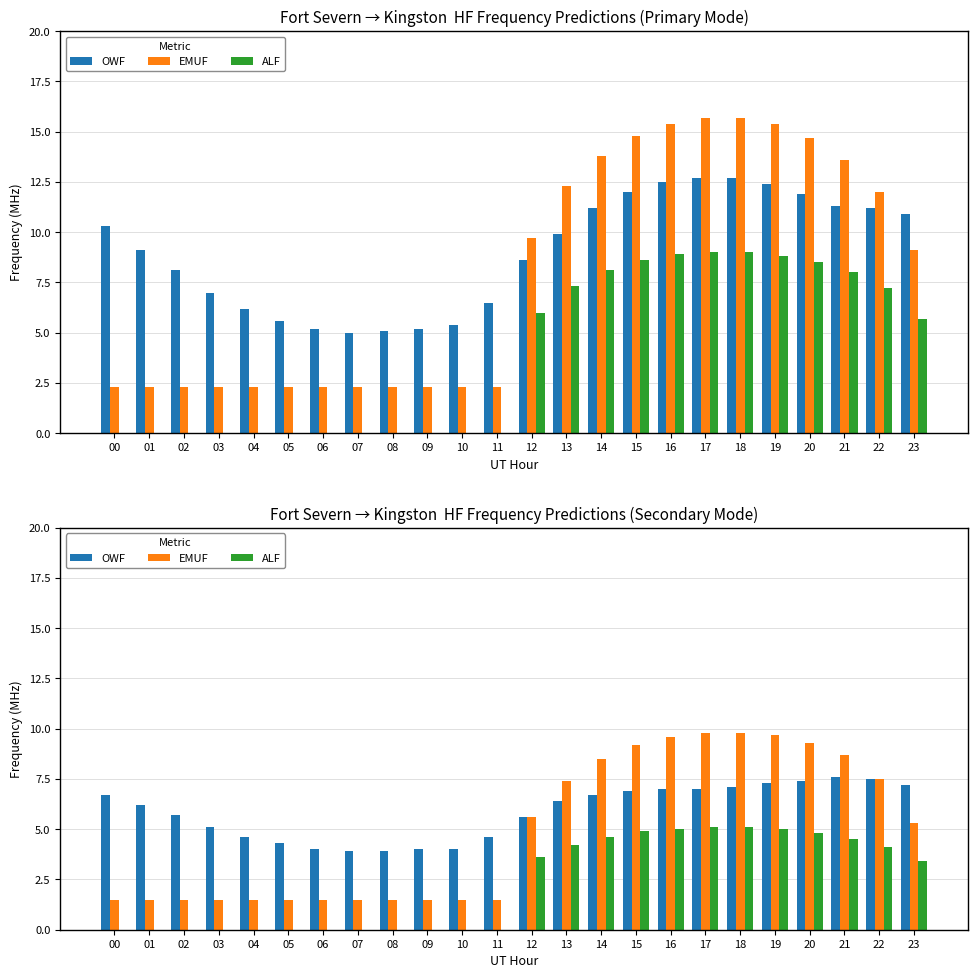

At which label does OWF first exceed 6?

00